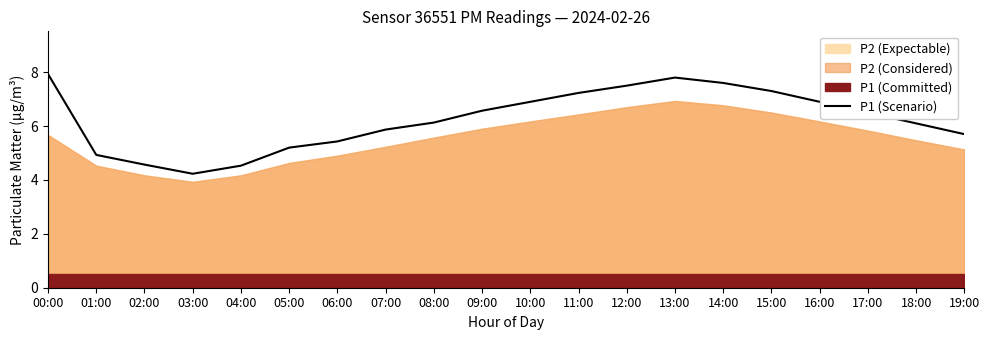

Does the chart have visible grid lines?

No